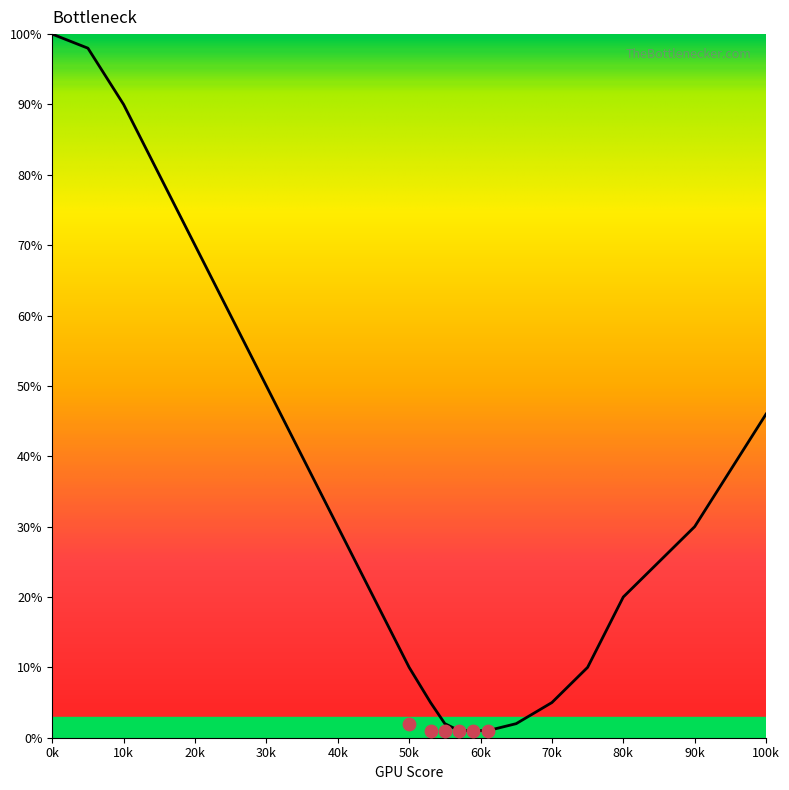

Approximately how many times larger is the value at 100 compared to 45?

2.3